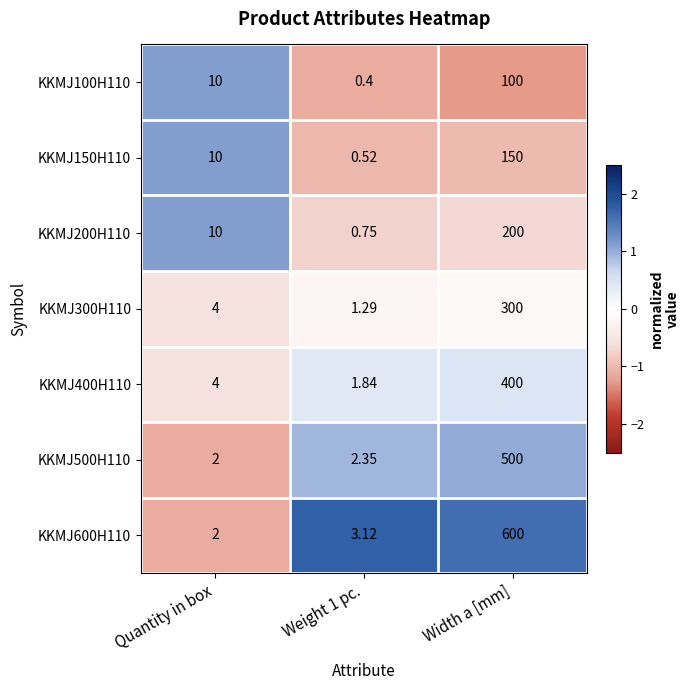

Count the number of categories in the chart.

3